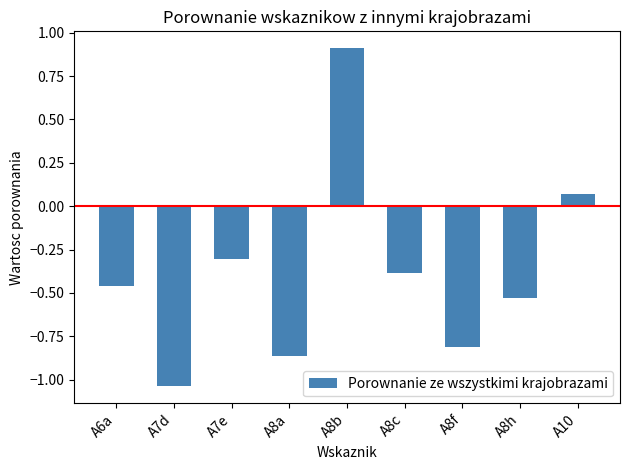

The chart shows a value of -0.5 at A8a. True or false?

False